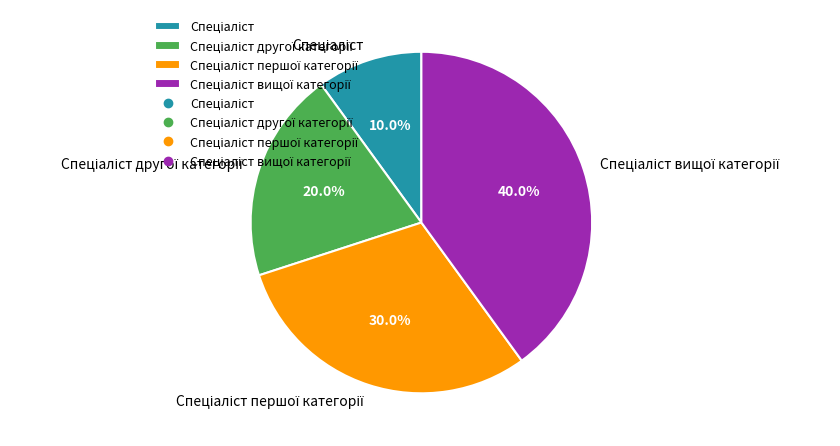

Is there a majority slice in this chart?

No